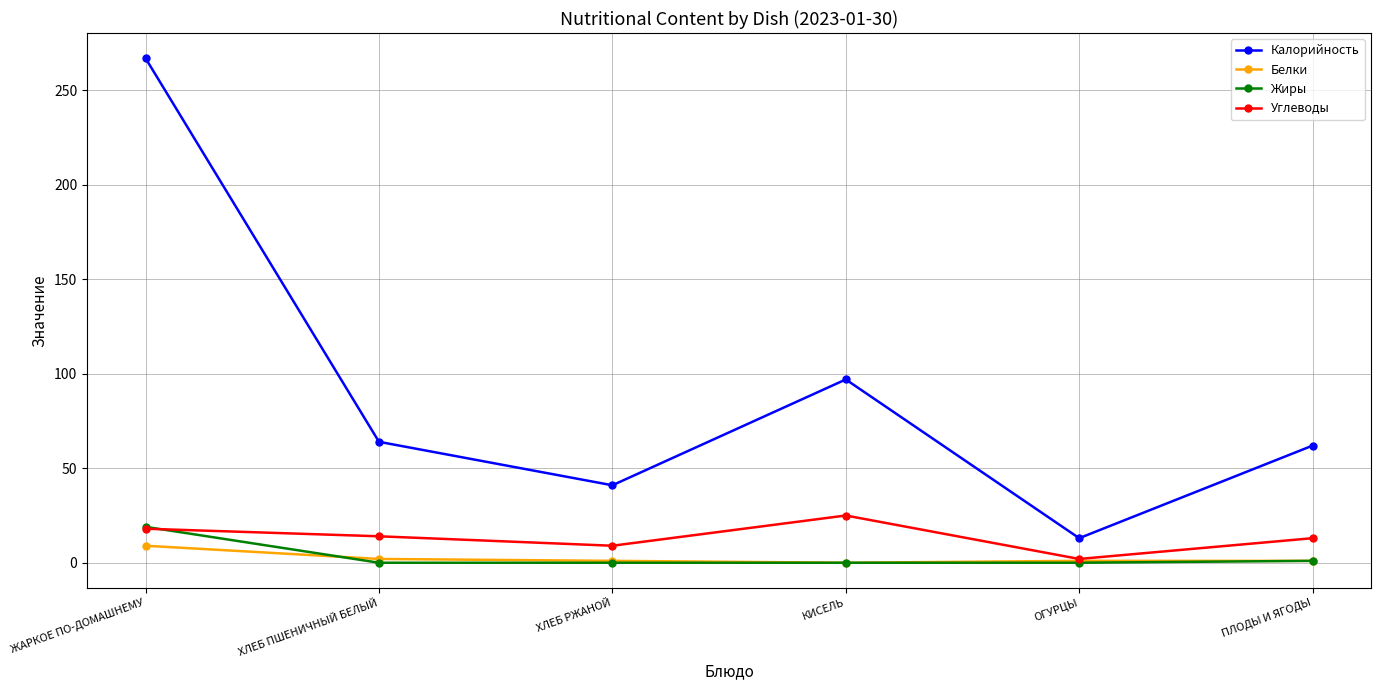

Is this an area chart (filled region under the line)?

No